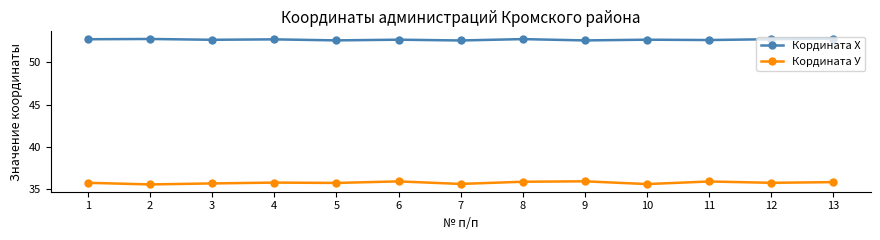

Is it true that Кордината Х equals 52.6 at 6?

True